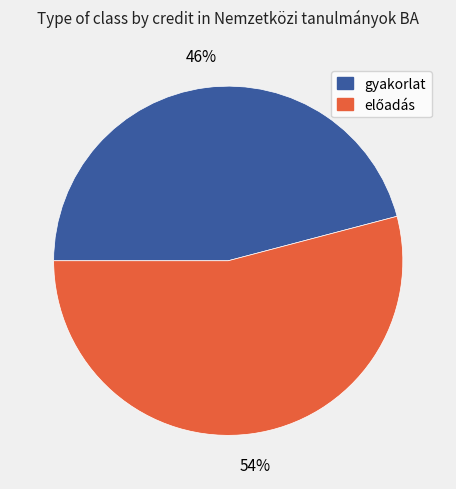

Is there any slice that represents more than half of the pie?

Yes